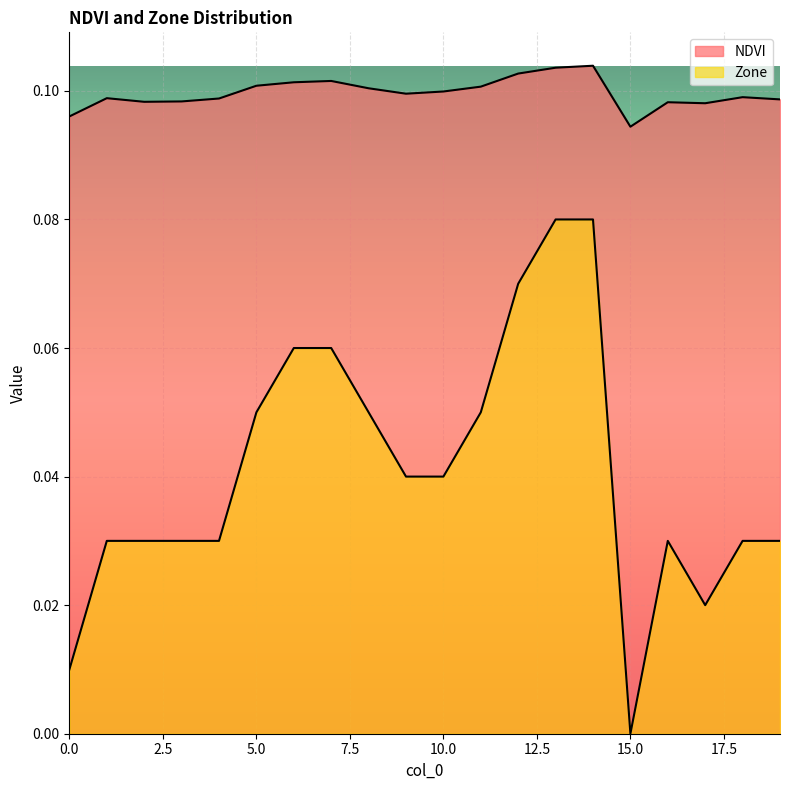

At how many categories does at least one series exceed 0?

20